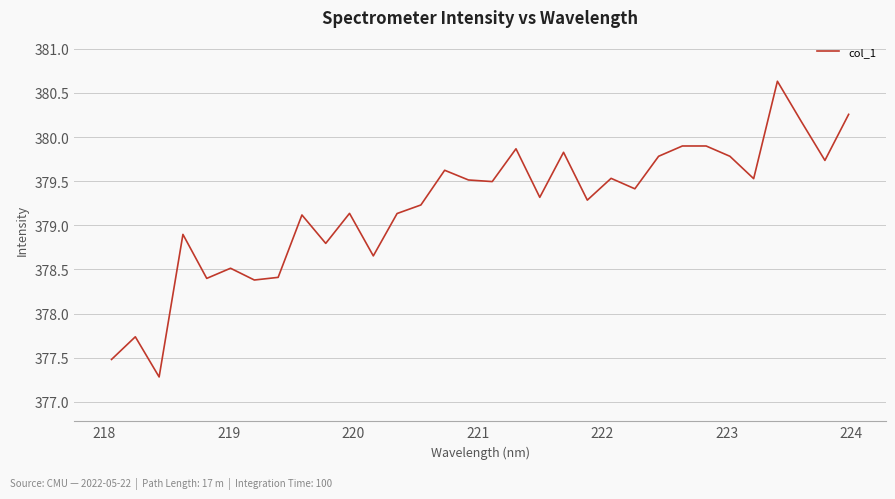

What is the smallest value displayed?

377.3